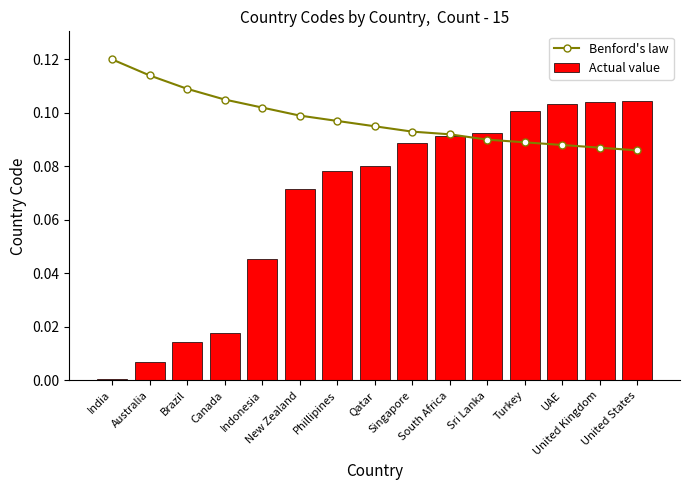

Reading left to right, transcribe all the data shown in this chart.

Benford's law: India=0.1	Australia=0.1	Brazil=0.1	Canada=0.1	Indonesia=0.1	New Zealand=0.1	Phillipines=0.1	Qatar=0.1	Singapore=0.1	South Africa=0.1	Sri Lanka=0.1	Turkey=0.1	UAE=0.1	United Kingdom=0.1	United States=0.1
Actual value: India=0.0	Australia=0.0	Brazil=0.0	Canada=0.0	Indonesia=0.0	New Zealand=0.1	Phillipines=0.1	Qatar=0.1	Singapore=0.1	South Africa=0.1	Sri Lanka=0.1	Turkey=0.1	UAE=0.1	United Kingdom=0.1	United States=0.1